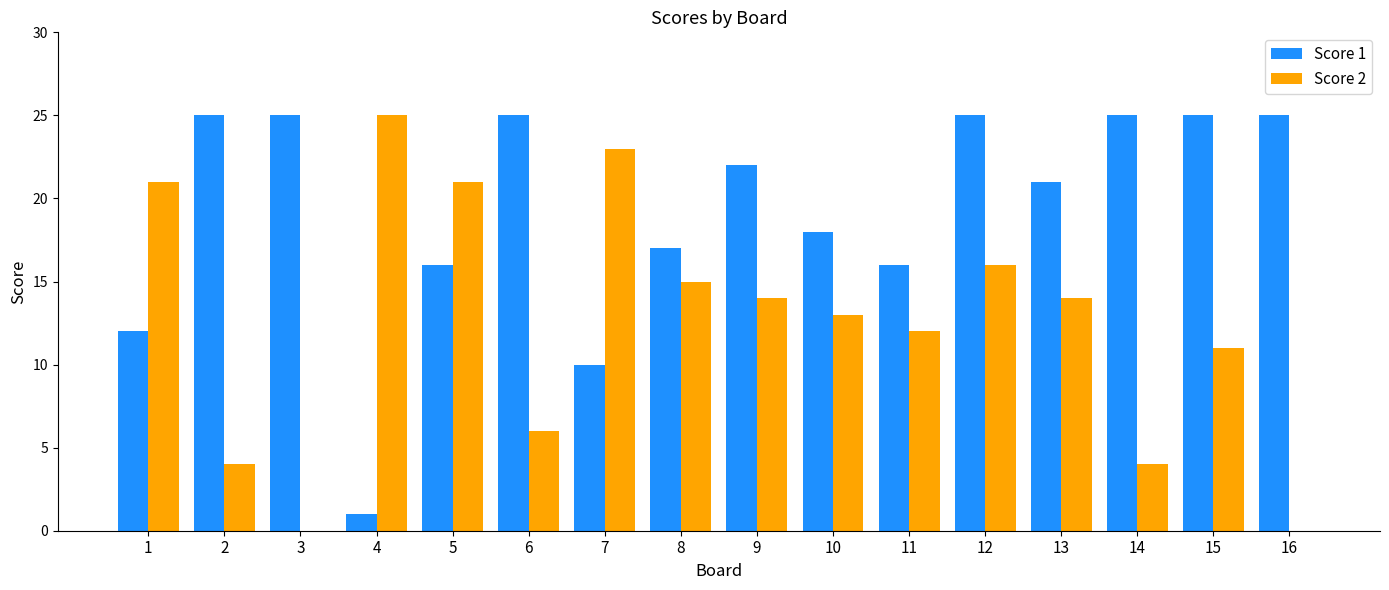

The Score 1 series shows 11 at 13. True or false?

False